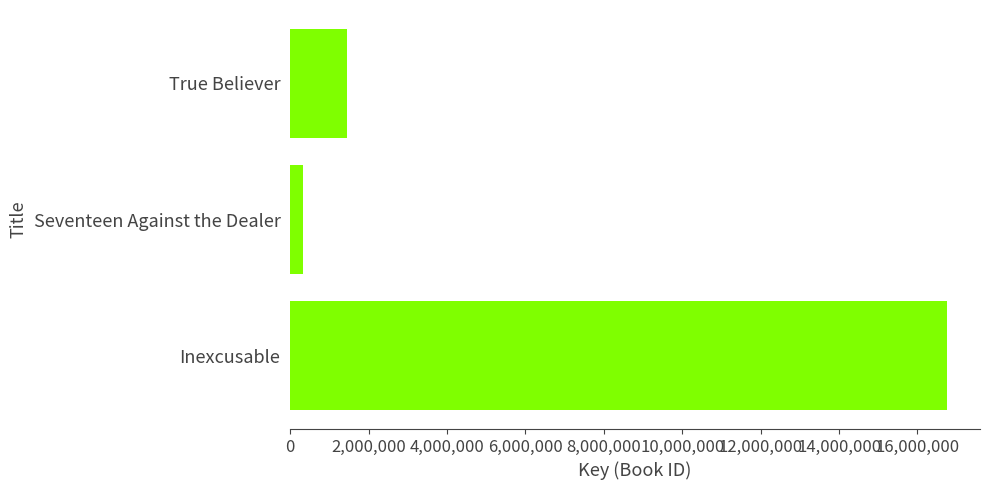

Rank the categories by value from lowest to highest.

Seventeen Against the Dealer, True Believer, Inexcusable